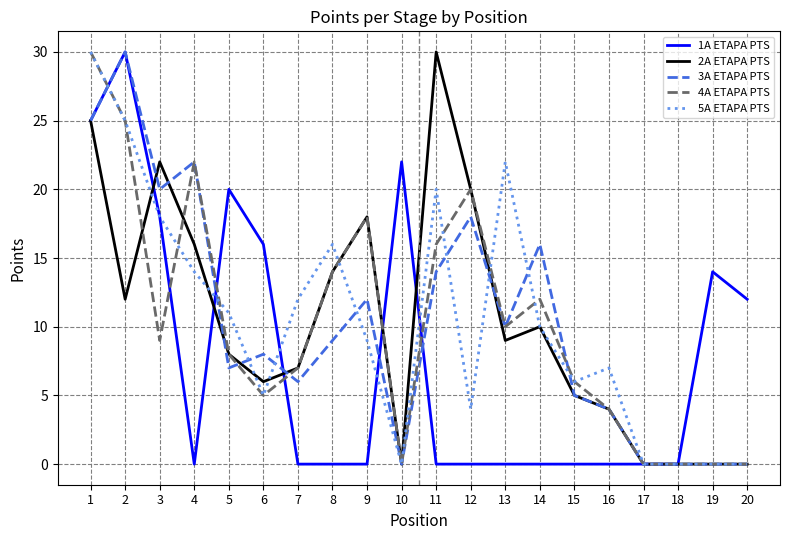

What is the spread (max minus min) of values at 15?

6